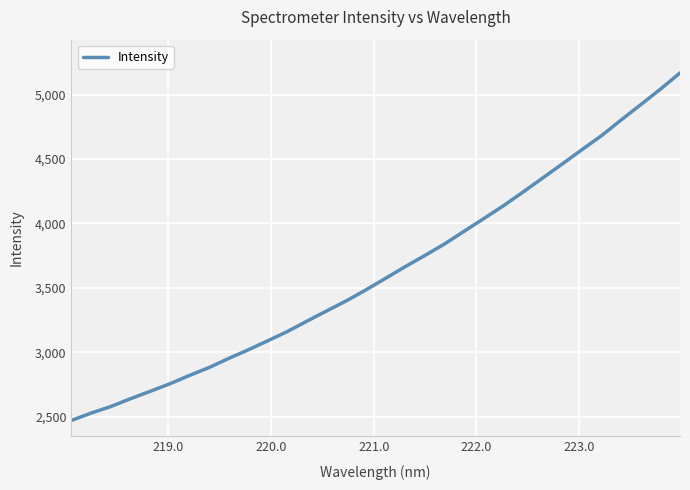

What is the smallest value displayed?

2470.4